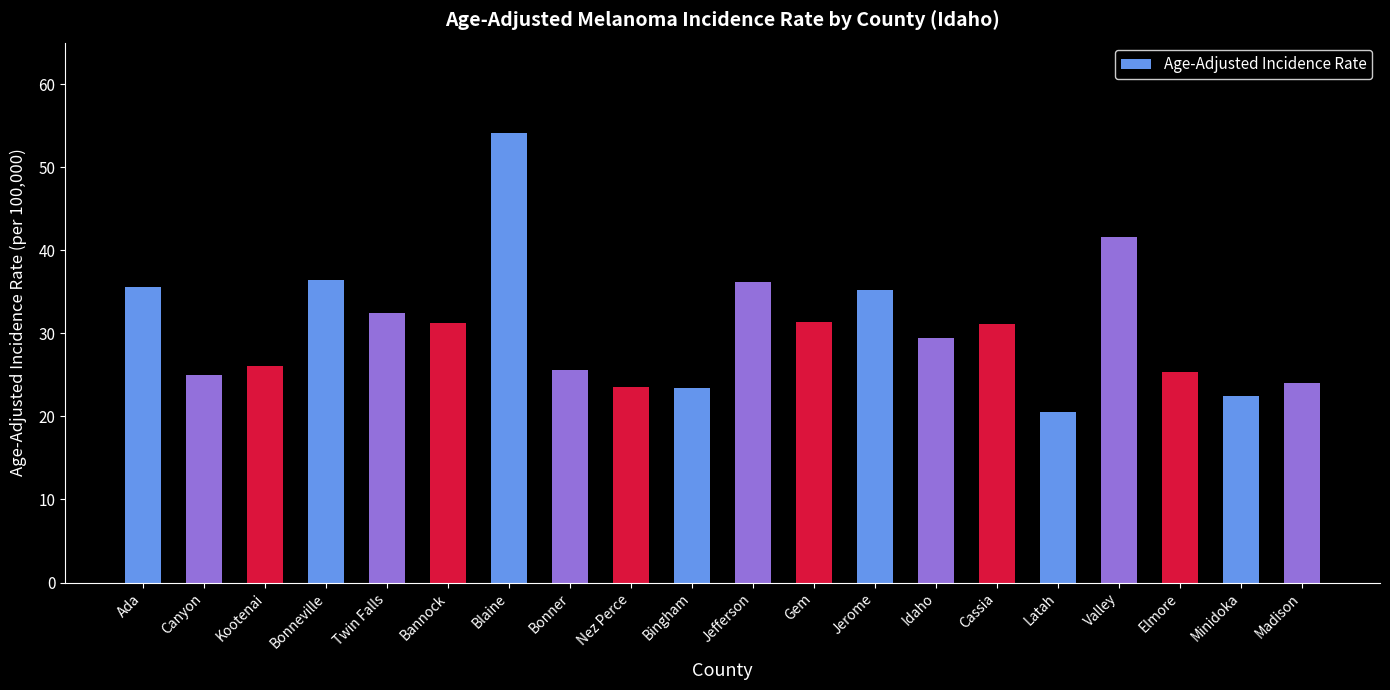

What is the sum of all values?

610.6